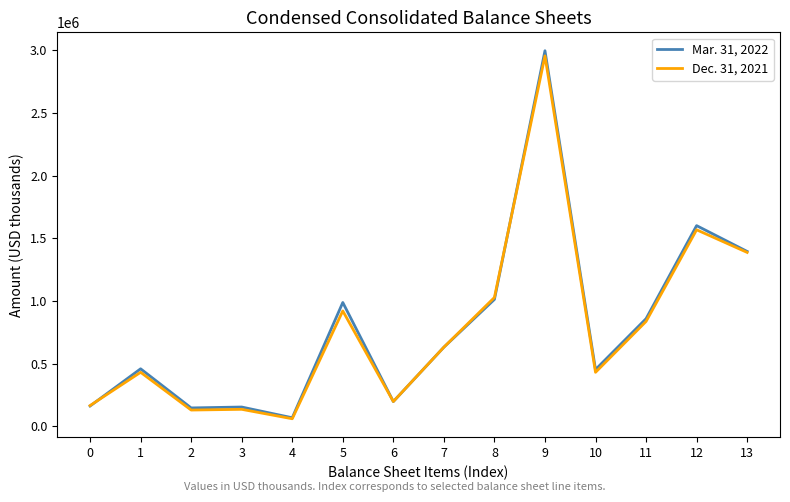

How many lines are shown in the chart?

2